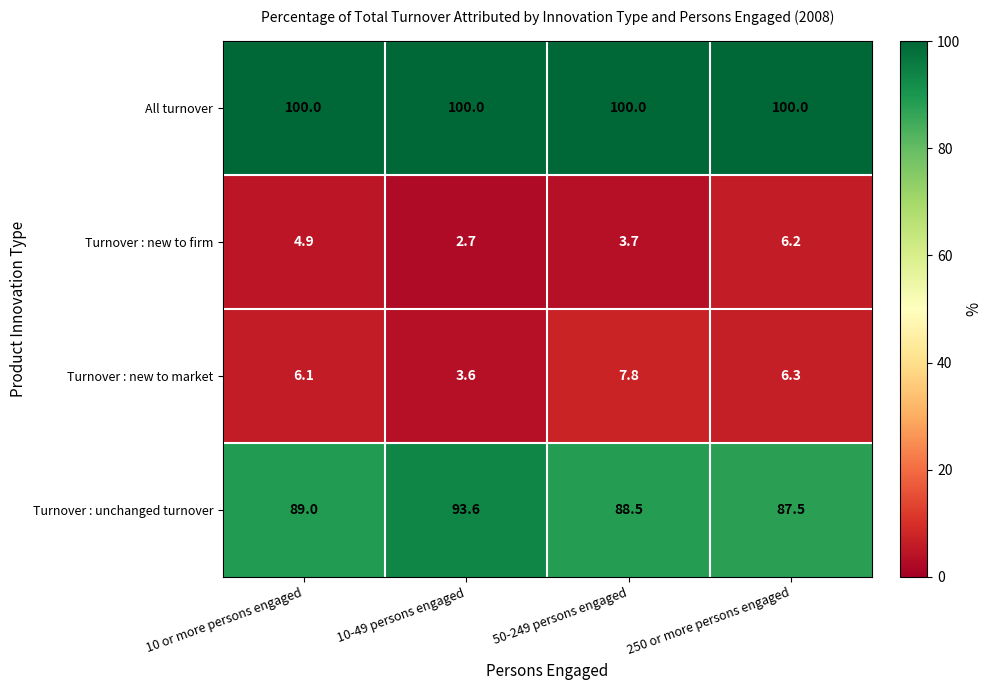

Rank the series by their maximum value, from highest to lowest.

All turnover, Turnover : unchanged turnover, Turnover : new to market, Turnover : new to firm